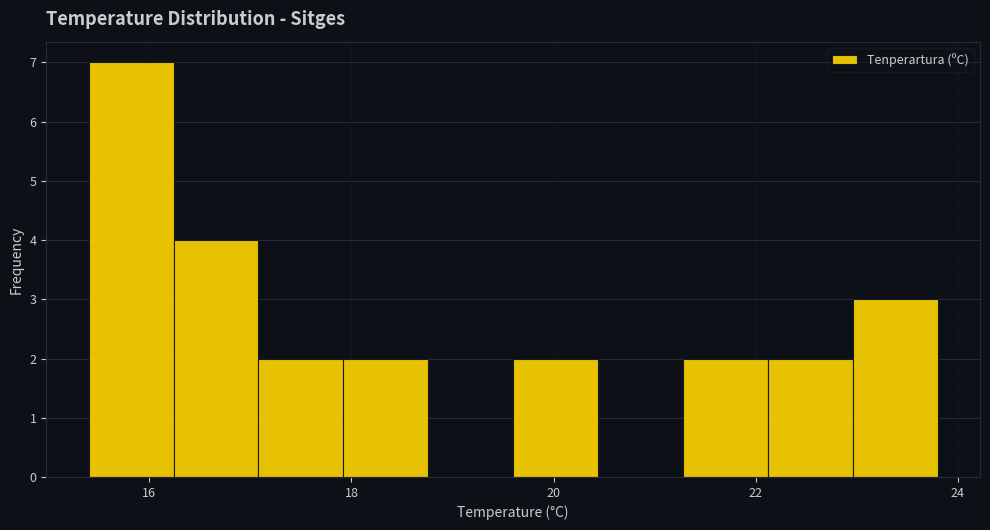

Reading left to right, list every bar in this chart as the range it spans on the x-axis followed by its height. Neither the bar edges nor the heights are printed on the chart, so give them approximately, as read against the axes.

15.40 to 16.24: 7
16.24 to 17.08: 4
17.08 to 17.92: 2
17.92 to 18.76: 2
18.76 to 19.60: 0
19.60 to 20.44: 2
20.44 to 21.28: 0
21.28 to 22.12: 2
22.12 to 22.96: 2
22.96 to 23.80: 3